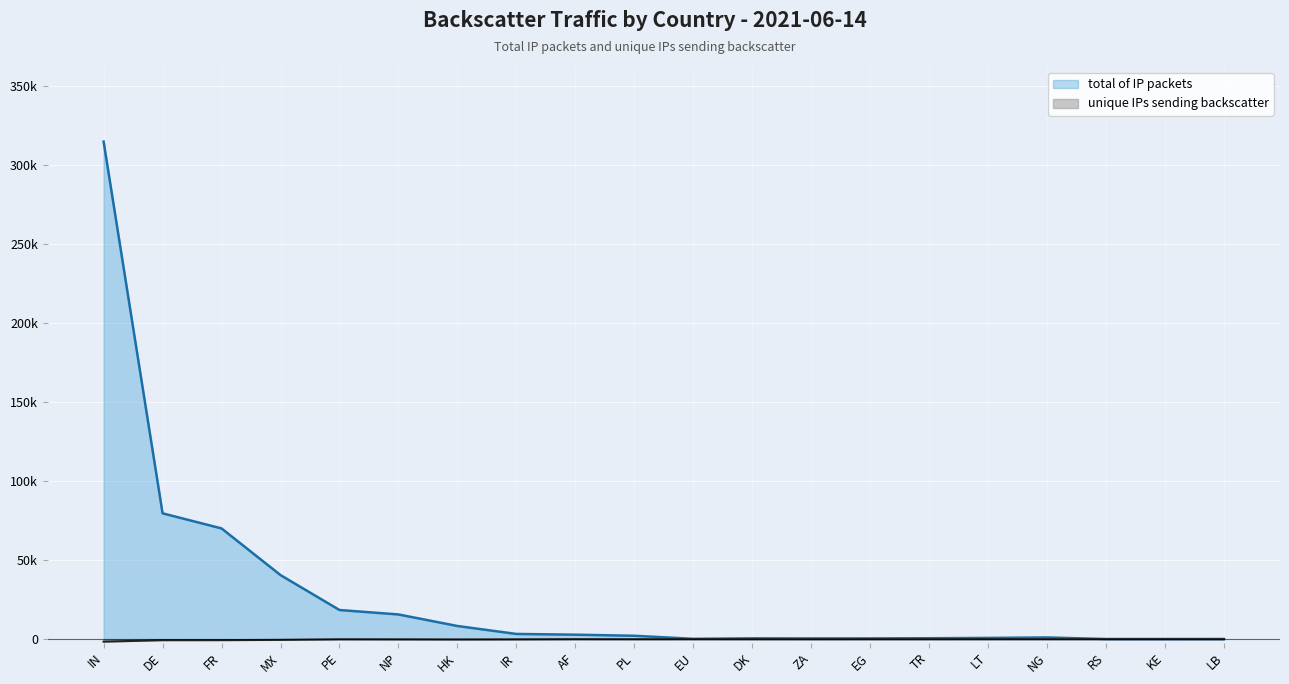

How many interior local valleys does the unique IPs sending backscatter series have?

3